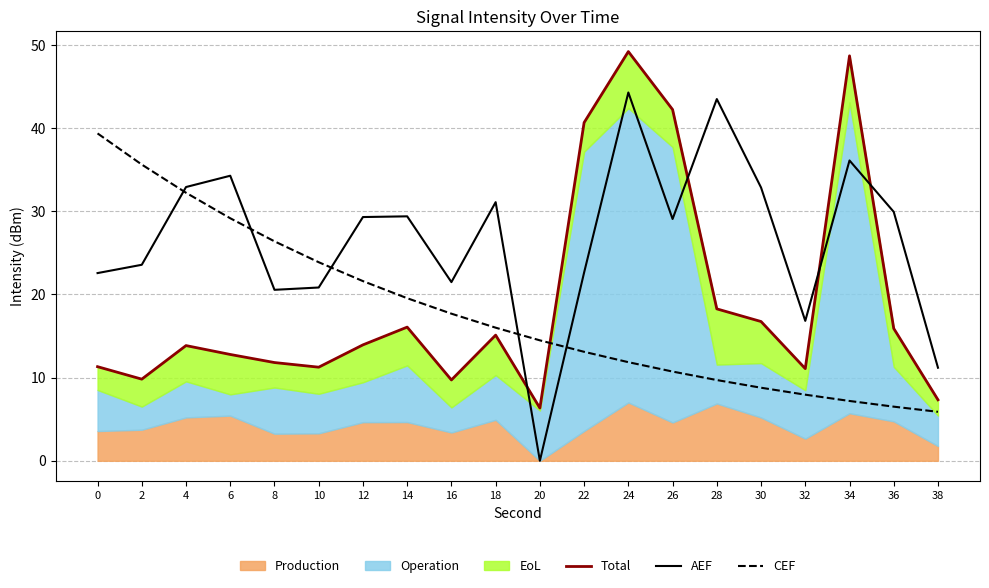

True or false: CEF and AEF intersect in this chart.

True